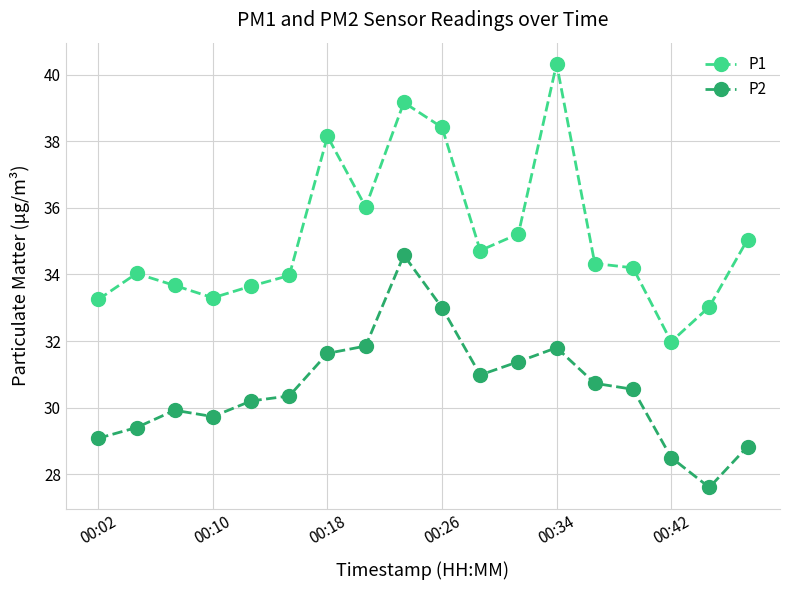

What is the value of the P1 point at the 6th from the left?

34.0